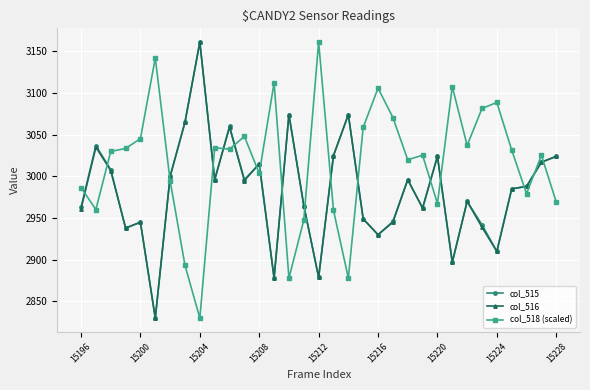

True or false: col_515 and col_518 (scaled) cross at least once.

True